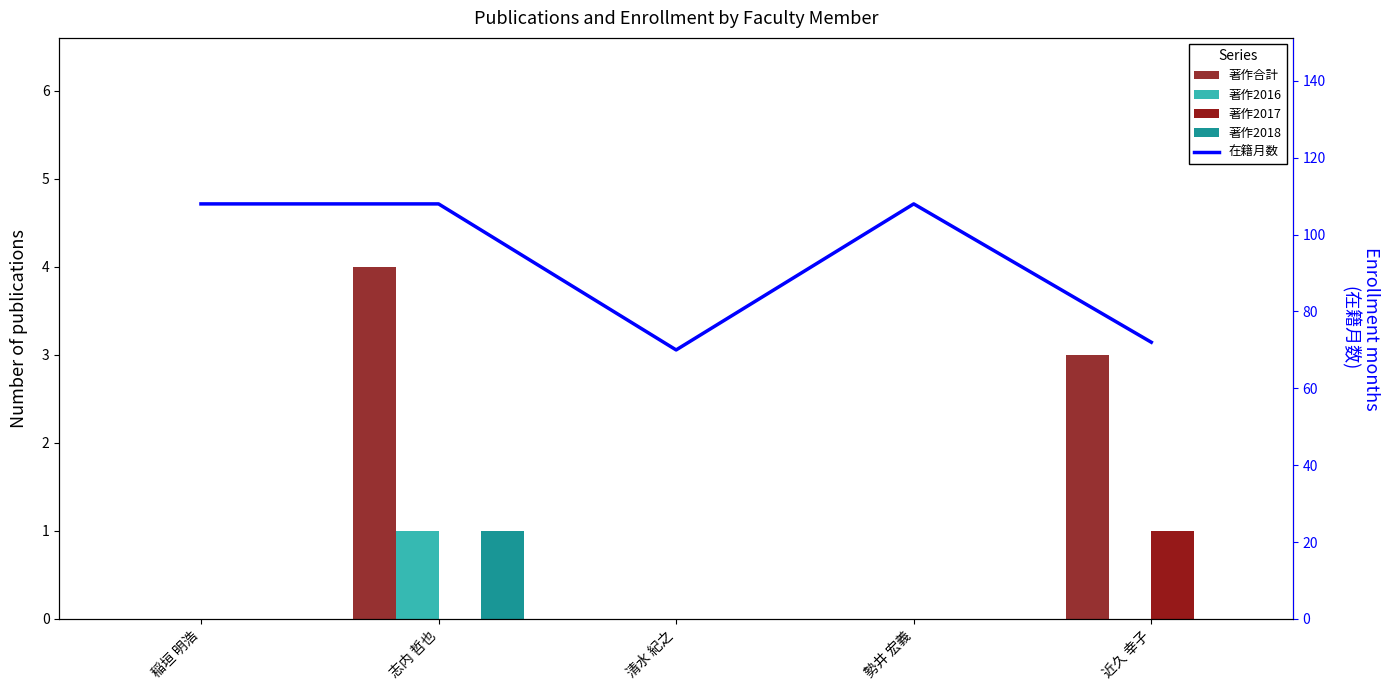

Which category has the lowest value across all series?

稲垣 明浩